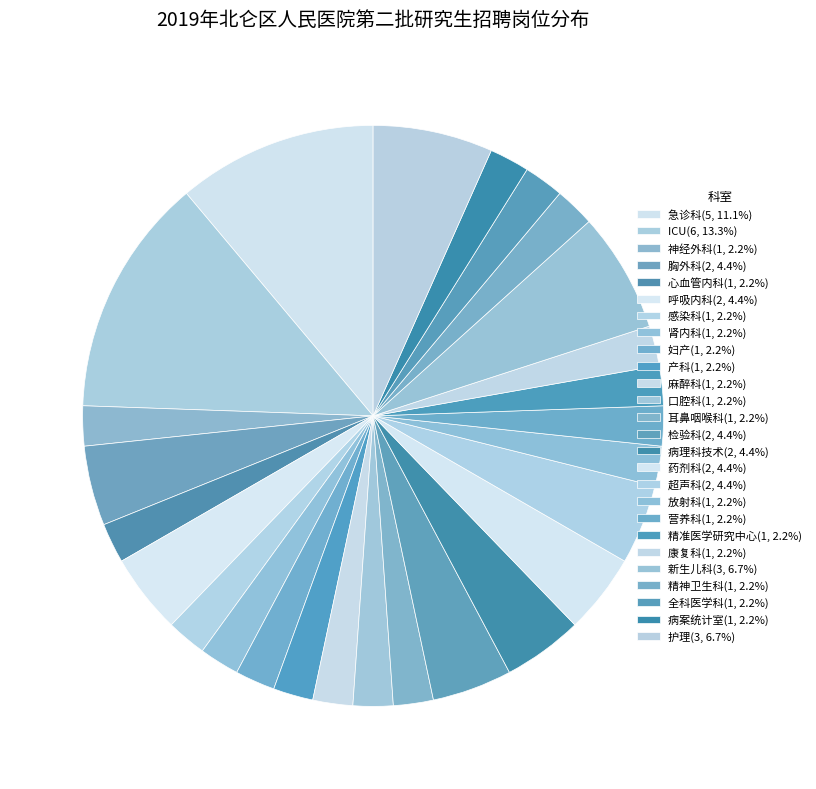

What is the largest slice in the pie chart?

ICU